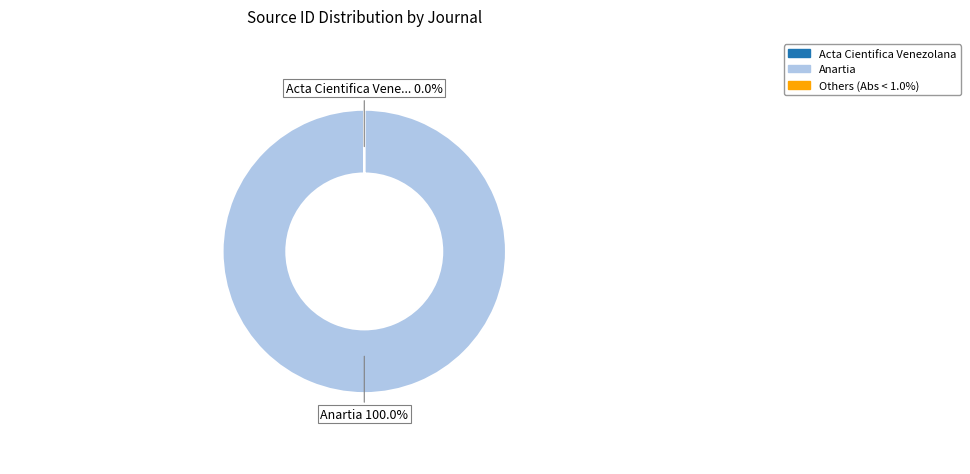

What is the change in value from Acta Cientifica Venezolana to Anartia?

+19700163307